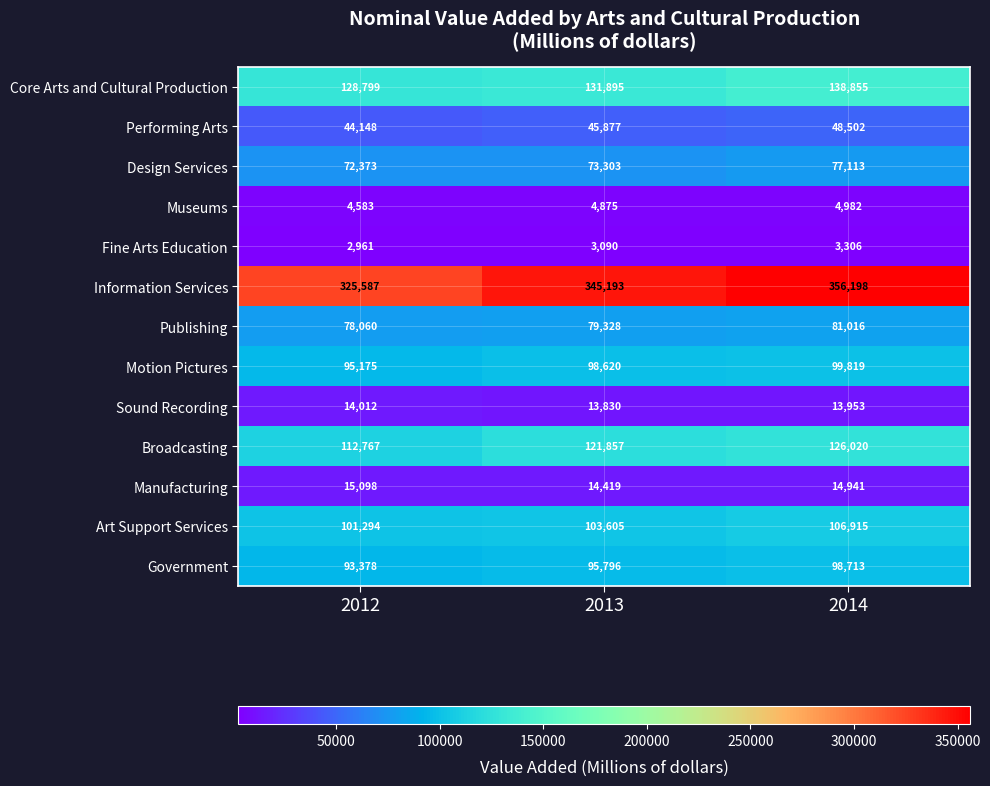

The value of Information Services at 2013 is 345193. True or false?

True